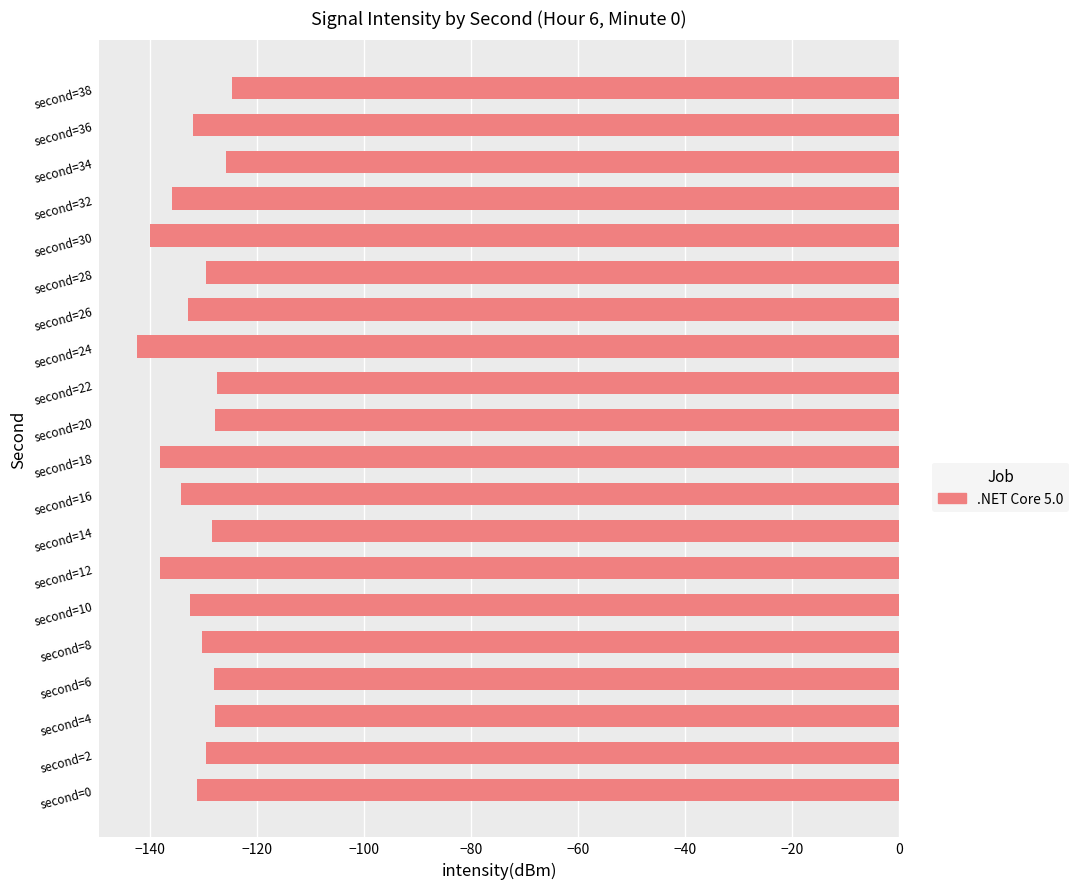

True or false: the data shows -138.2 at second=12.

True